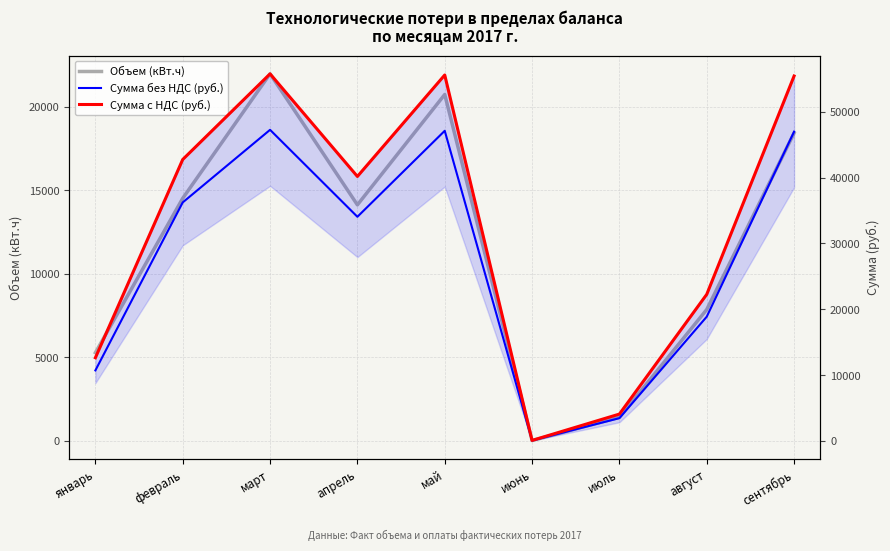

How many lines are shown in the chart?

3